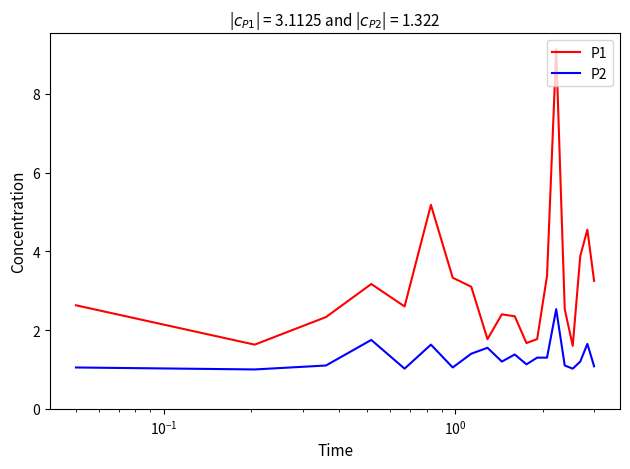

What is the sum of all P2 values?

26.4